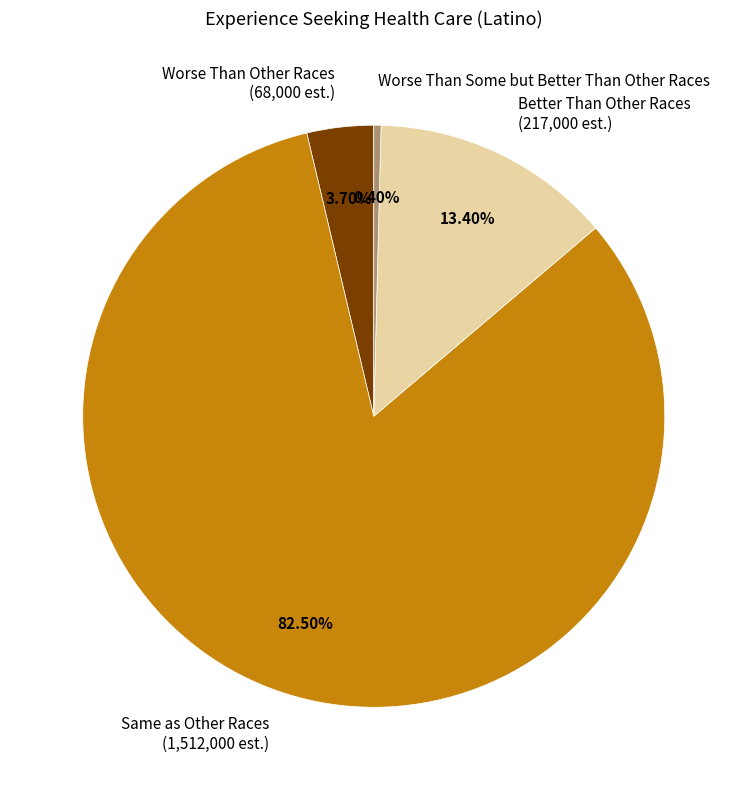

Is it true that Same as Other Races is 92% of the pie?

False